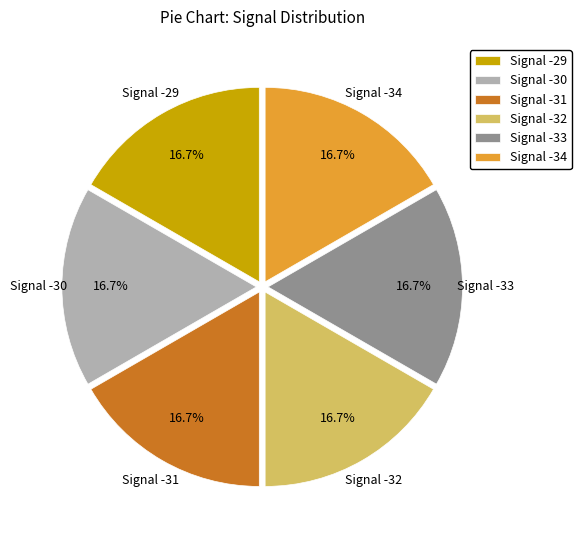

Is there any slice that represents more than half of the pie?

No